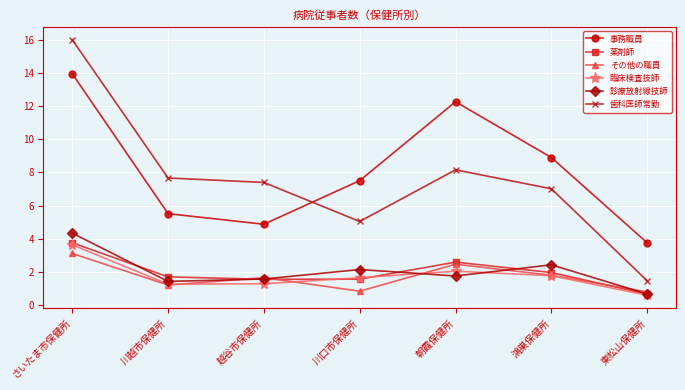

List the labels in order of 診療放射線技師 value, smallest first.

東松山保健所, 川越市保健所, 越谷市保健所, 朝霞保健所, 川口市保健所, 鴻巣保健所, さいたま市保健所